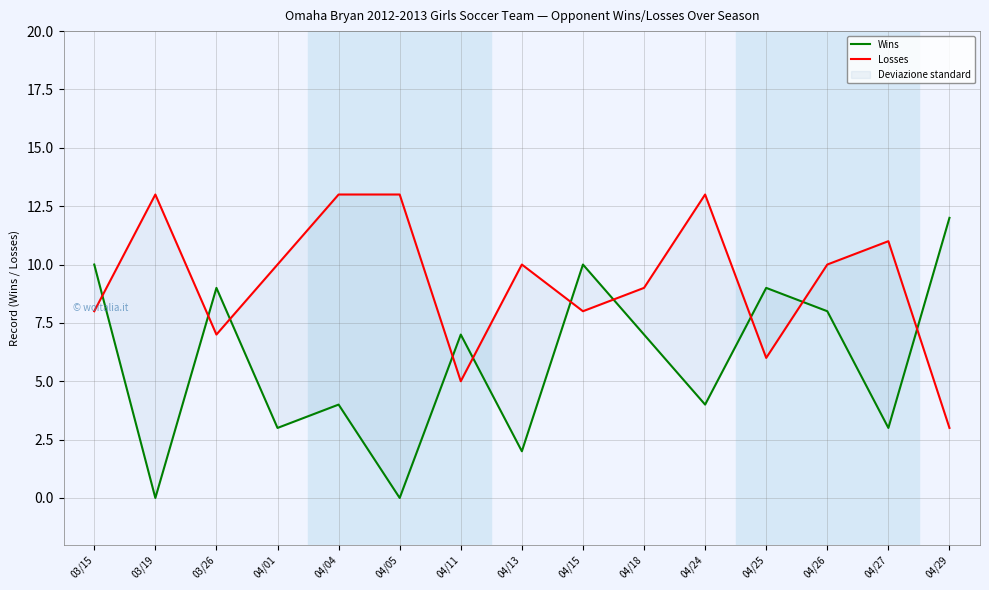

What is the total value across all series at 04/04?

17